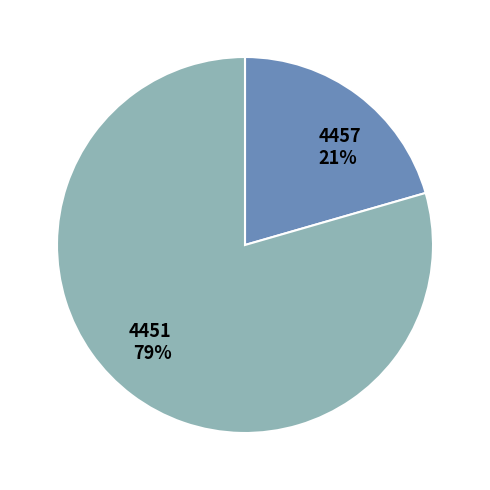

To the nearest percent, what is the combined percentage of 4451 79% and 4457 21%?

100%